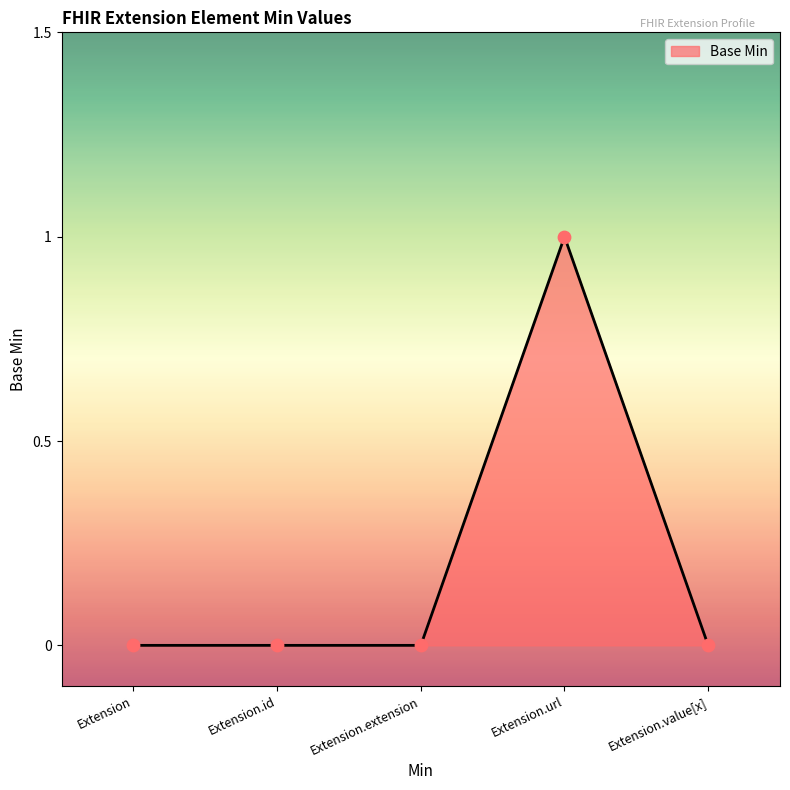

Between Extension.url and Extension, which is larger?

Extension.url